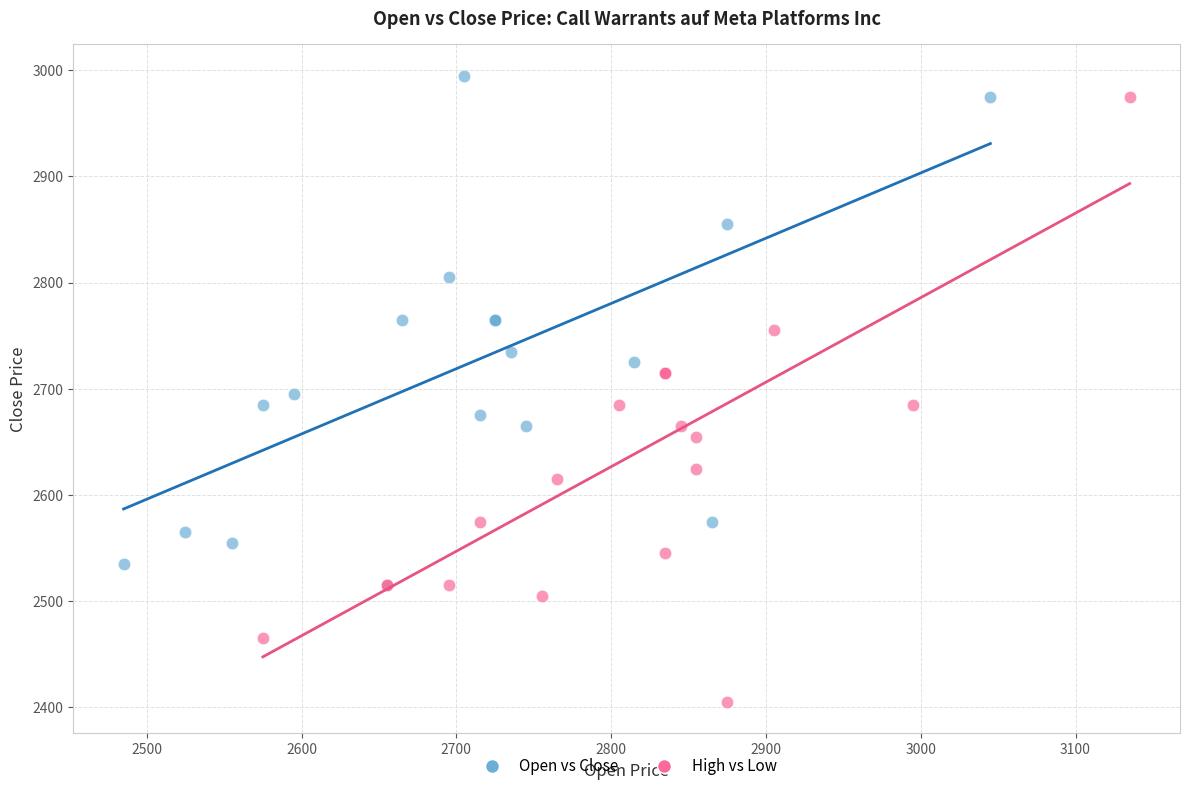

What are all the series names shown in the legend?

Open vs Close, High vs Low